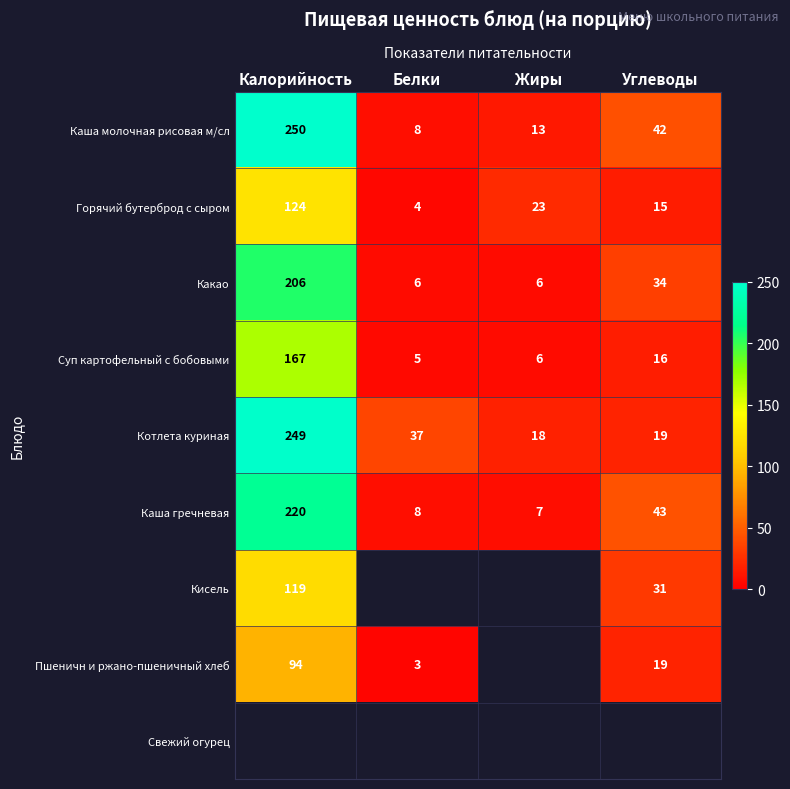

Which label corresponds to the smallest value in the chart?

Белки